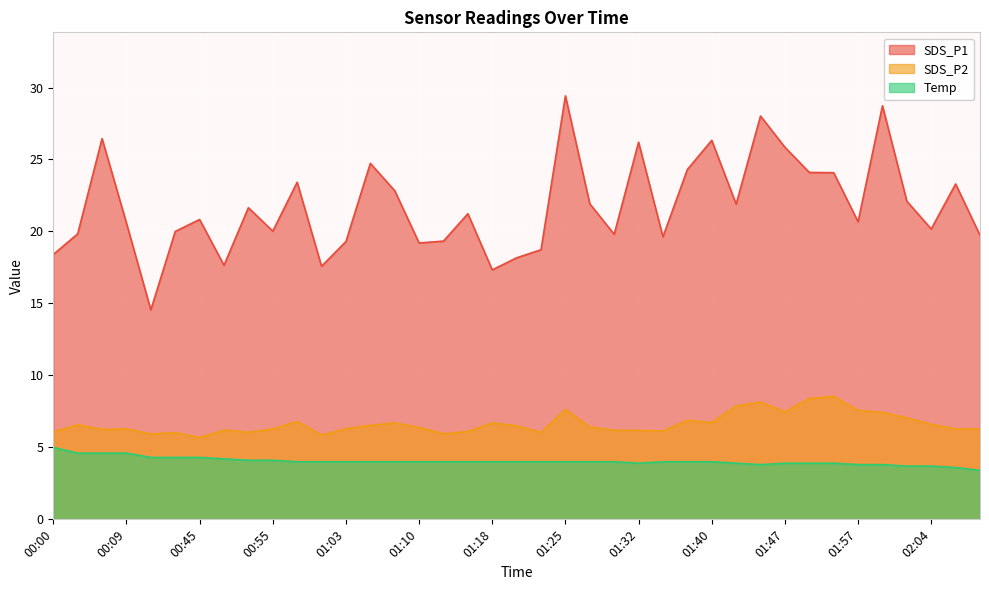

What position from the left is 01:40?

28